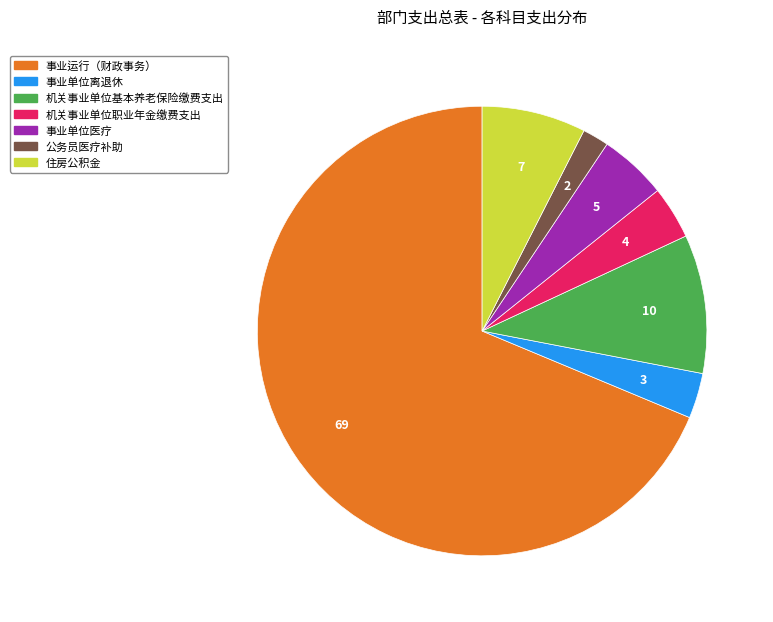

Is it true that 住房公积金 is 2% of the pie?

False